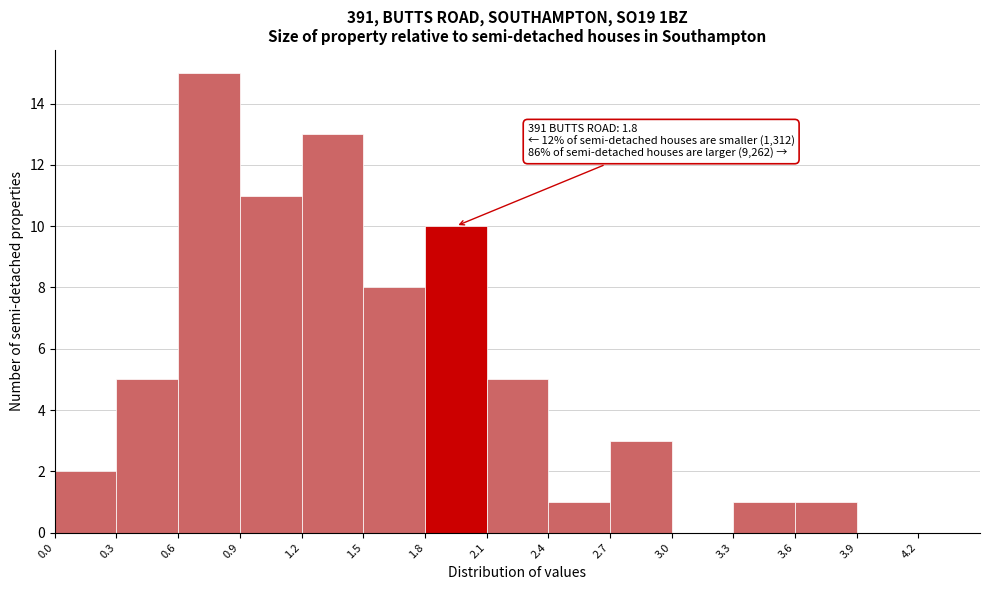

Over which range of the x-axis is the bar tallest?

0.6 to 0.9